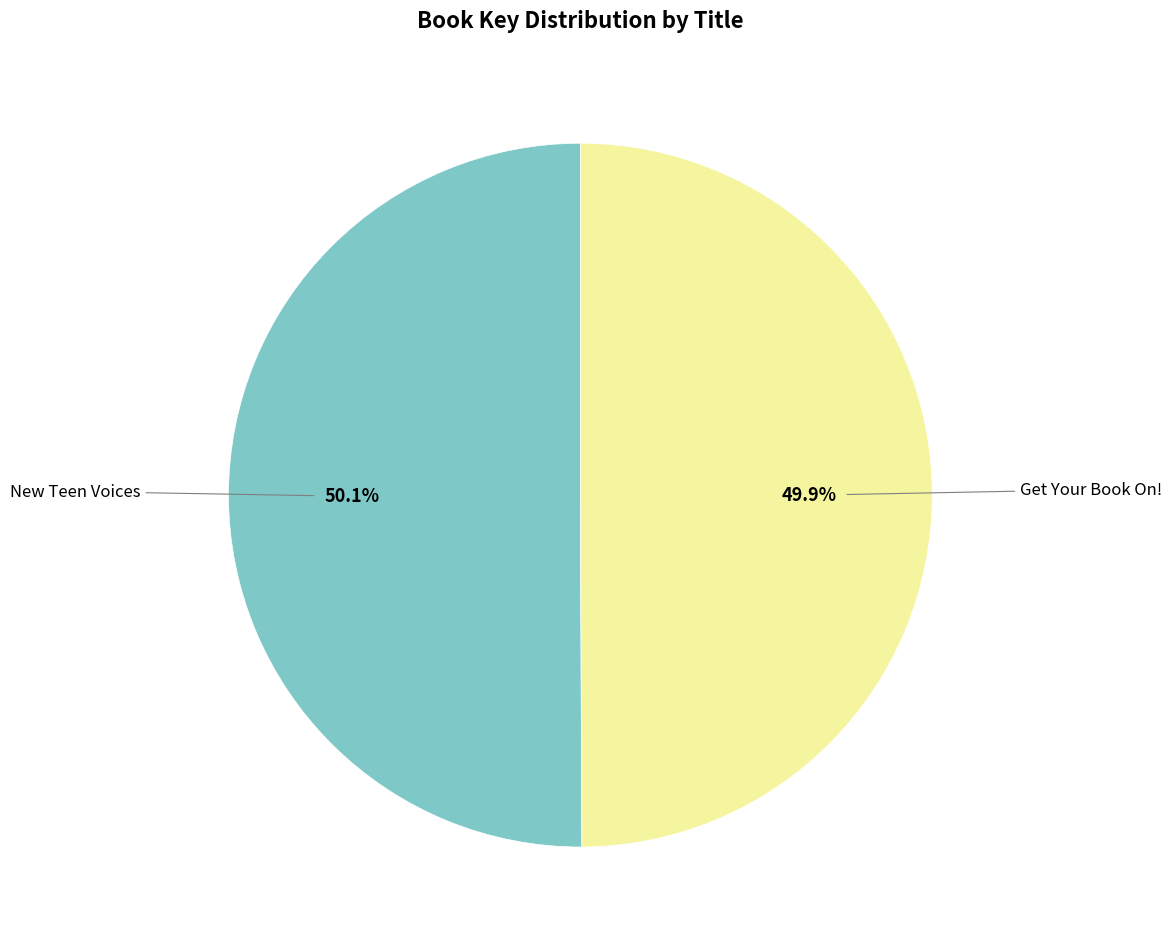

Is there any slice that represents more than half of the pie?

Yes